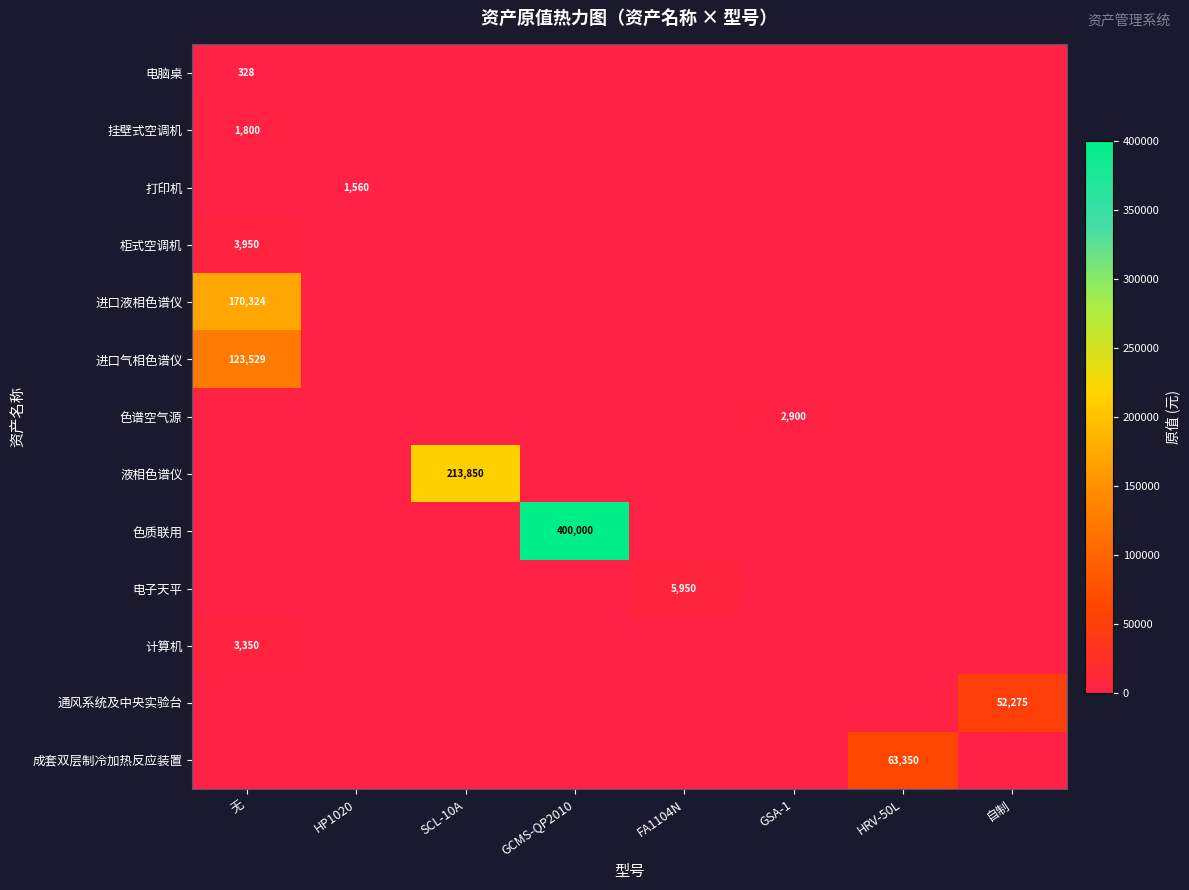

Rank the series by their maximum value, from highest to lowest.

色质联用, 液相色谱仪, 进口液相色谱仪, 进口气相色谱仪, 成套双层制冷加热反应装置, 通风系统及中央实验台, 电子天平, 柜式空调机, 计算机, 色谱空气源, 挂壁式空调机, 打印机, 电脑桌